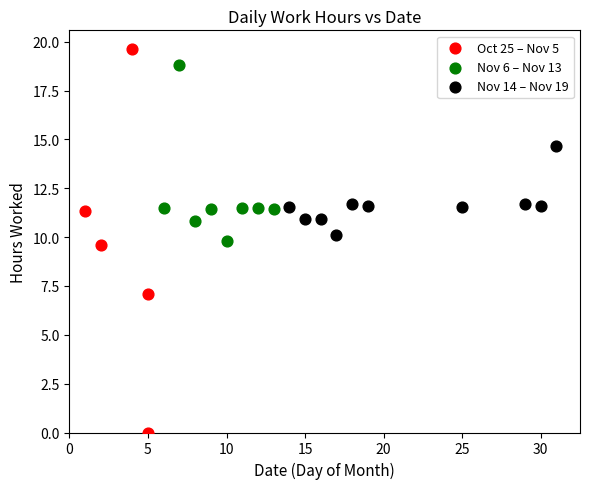

Which series has the widest spread of Y values?

Oct 25 – Nov 5